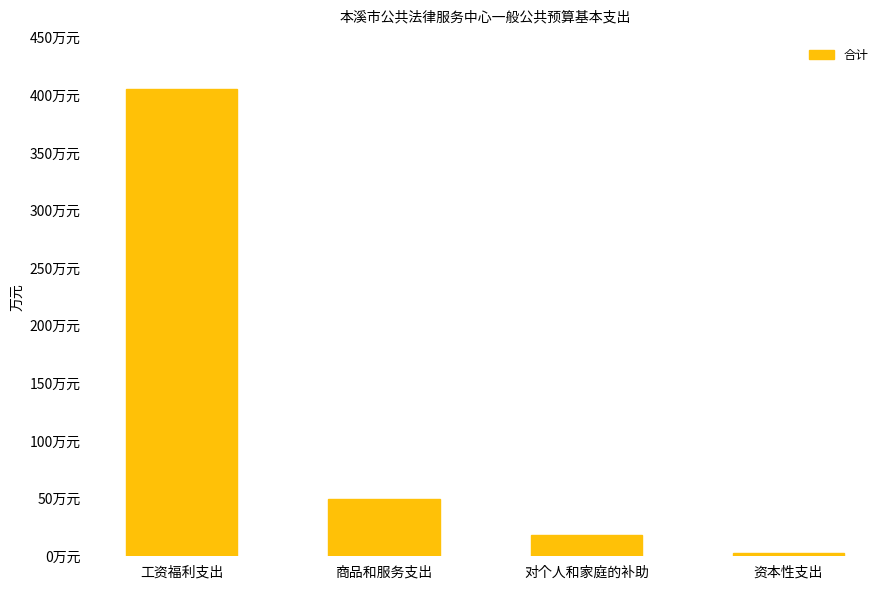

Approximately how many times larger is the value at 工资福利支出 compared to 商品和服务支出?

8.2